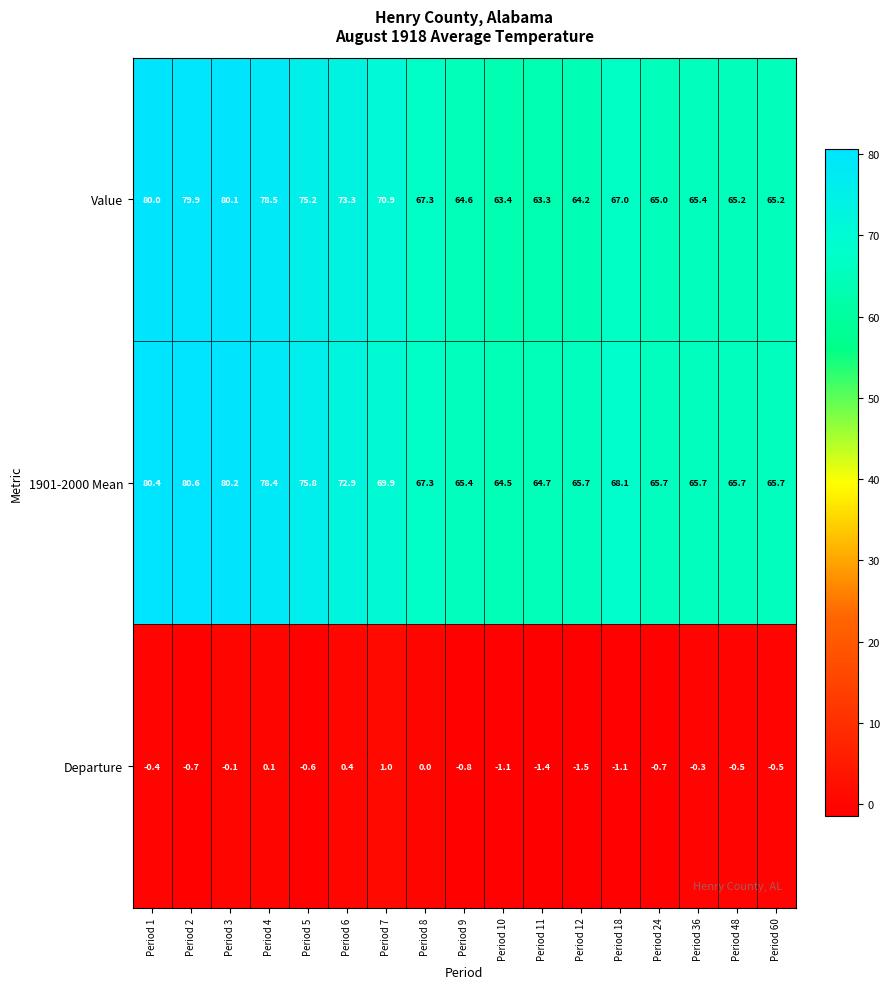

What is the minimum value shown in the chart?

-1.5